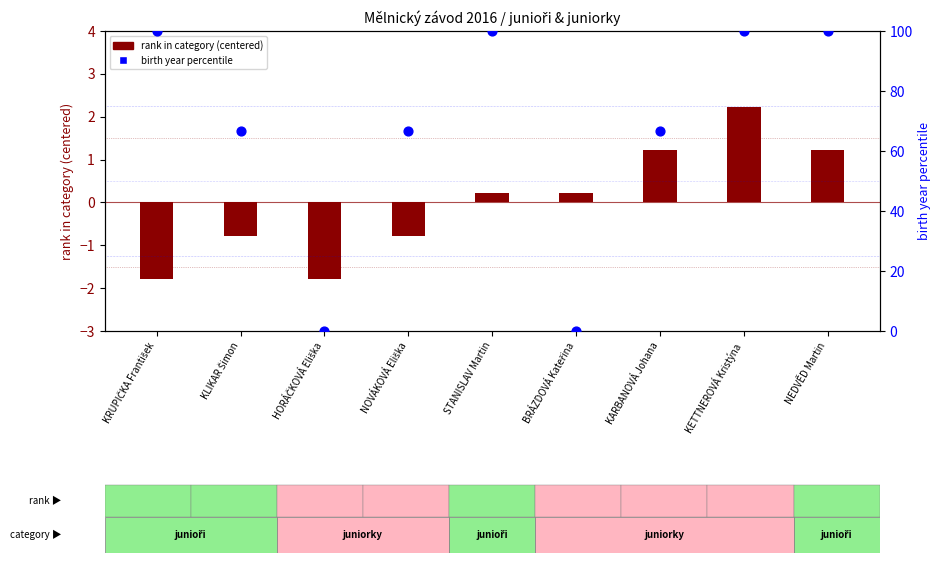

Which series has the largest Y range (max minus min)?

birth year percentile